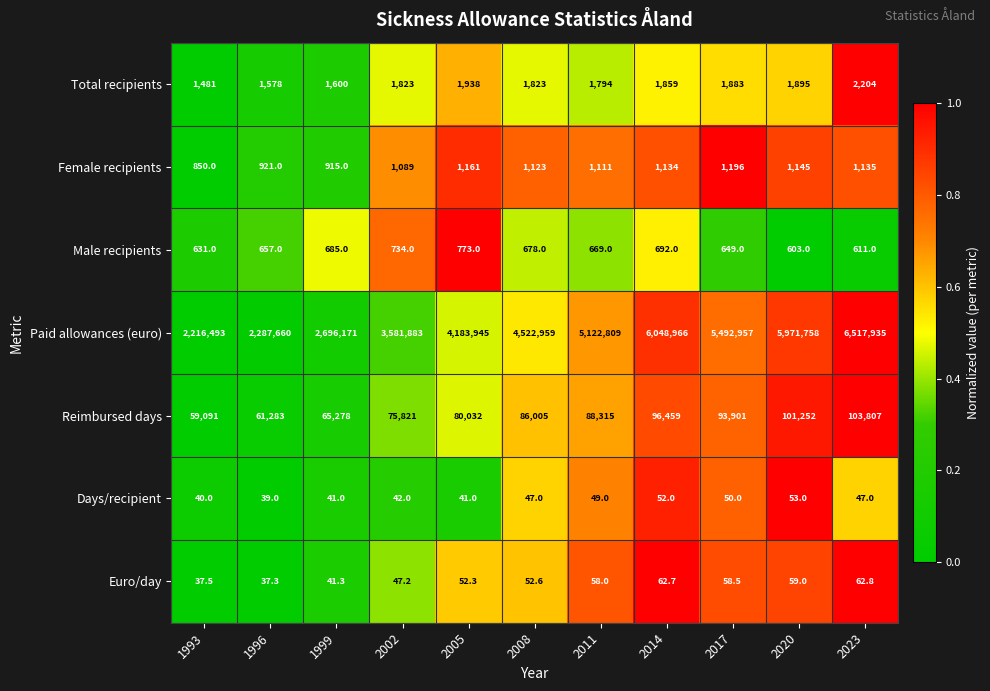

True or false: Paid allowances (euro) has a value of 6048966.0 at 2014.

True